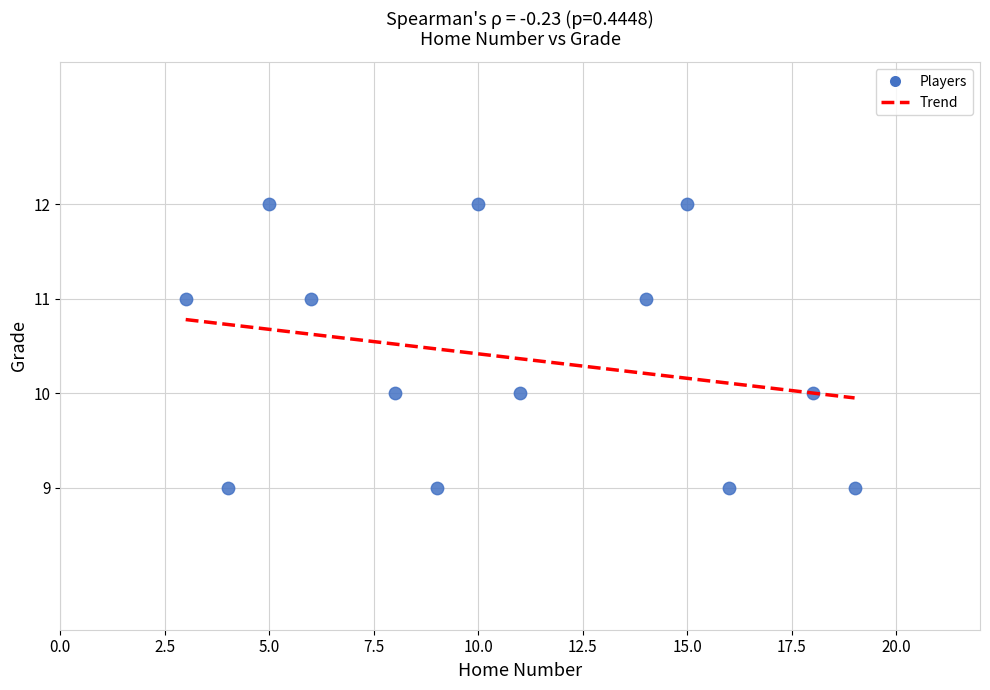

What is the range of X values (max minus min)?

16